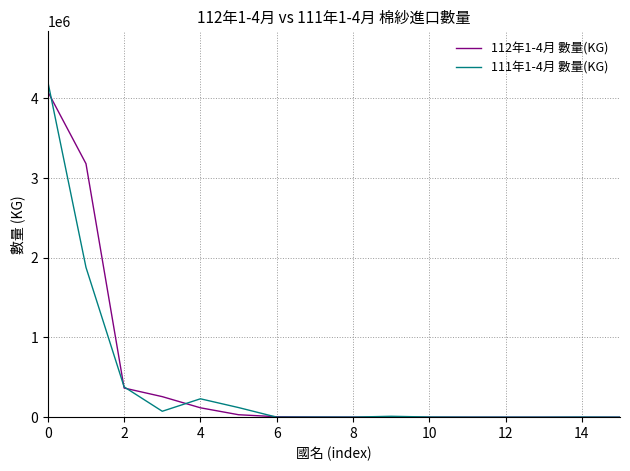

What is the difference between the maximum and minimum values in the 111年1-4月 數量(KG) series?

4210411